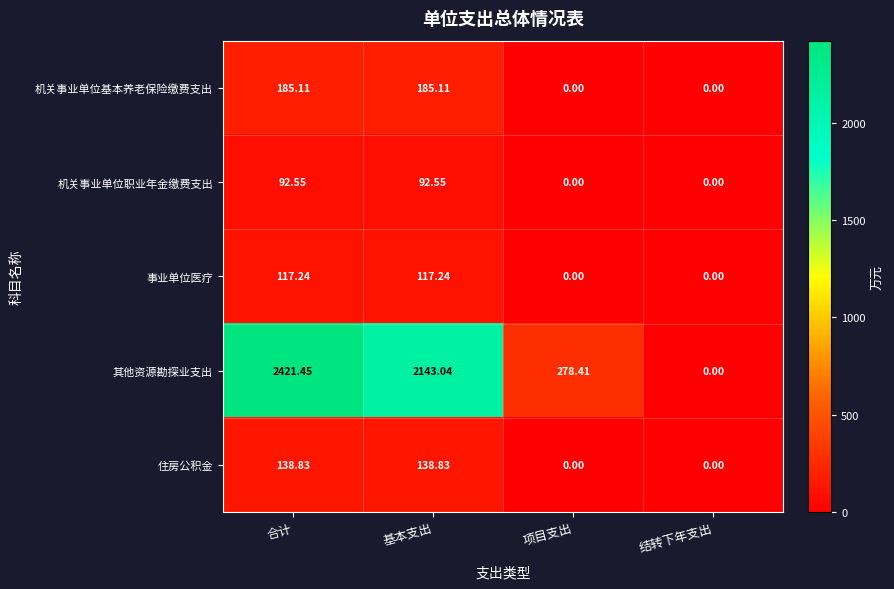

Between 基本支出 and 结转下年支出, which series saw the biggest shift?

其他资源勘探业支出